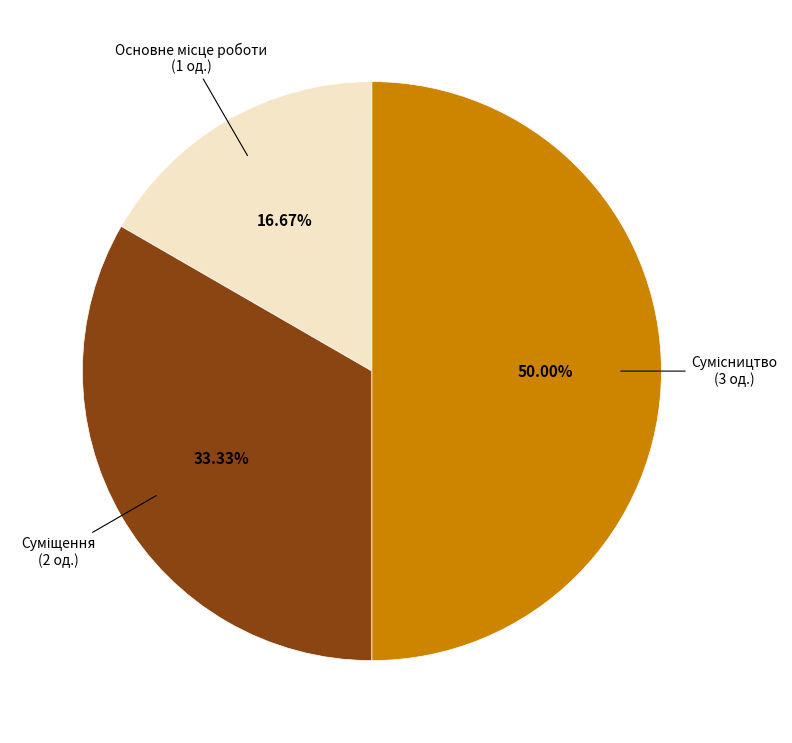

To the nearest percent, what is the average slice percentage?

33%